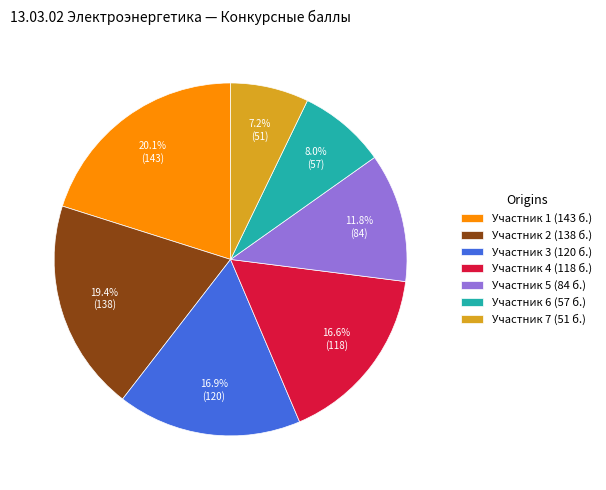

Is there a majority slice in this chart?

No